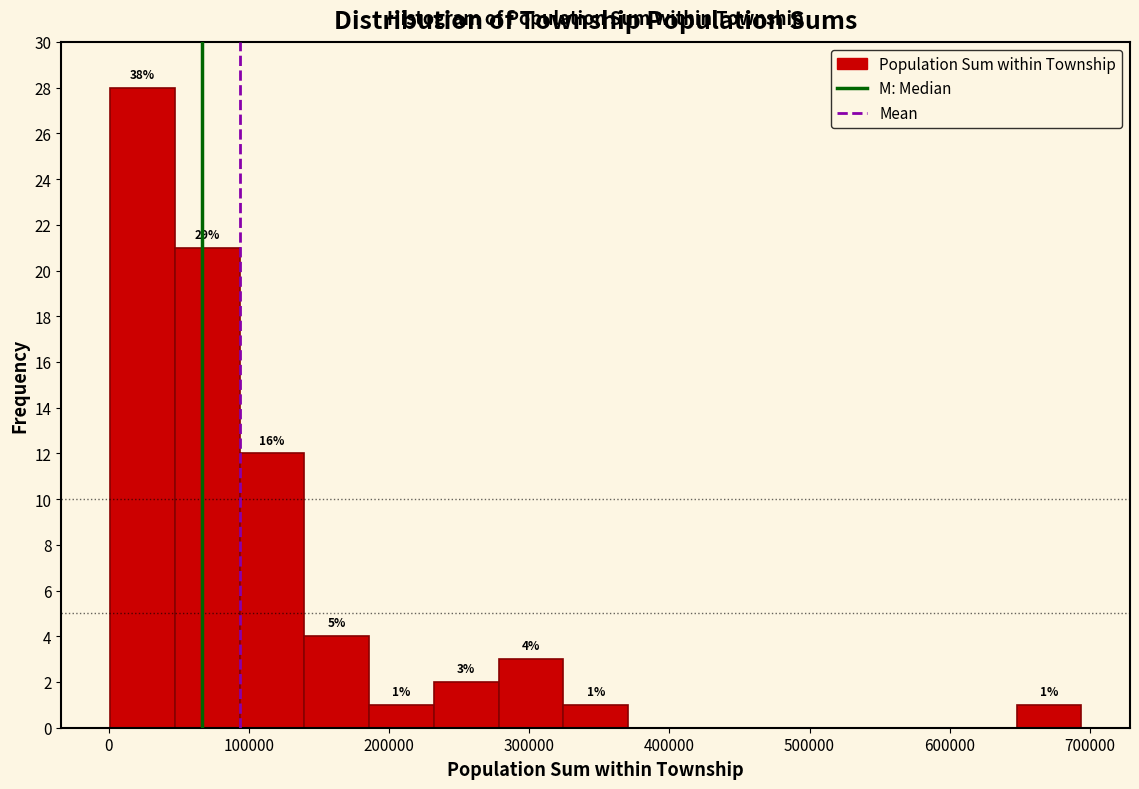

Over which range of the x-axis is the bar tallest?

0 to 50000